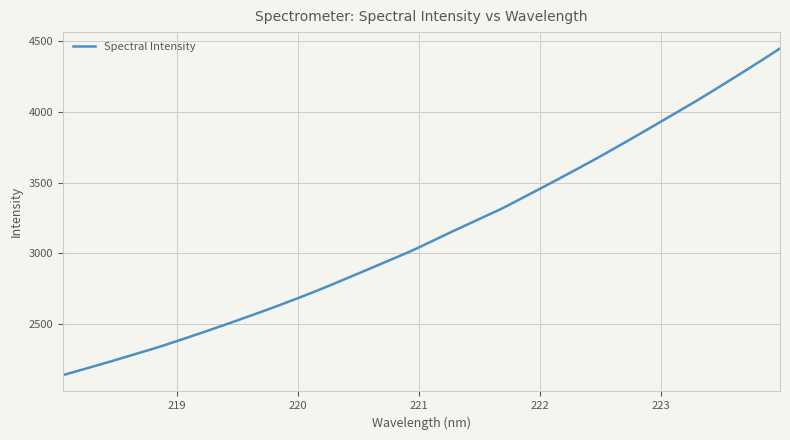

What is the greatest value displayed?

4448.9